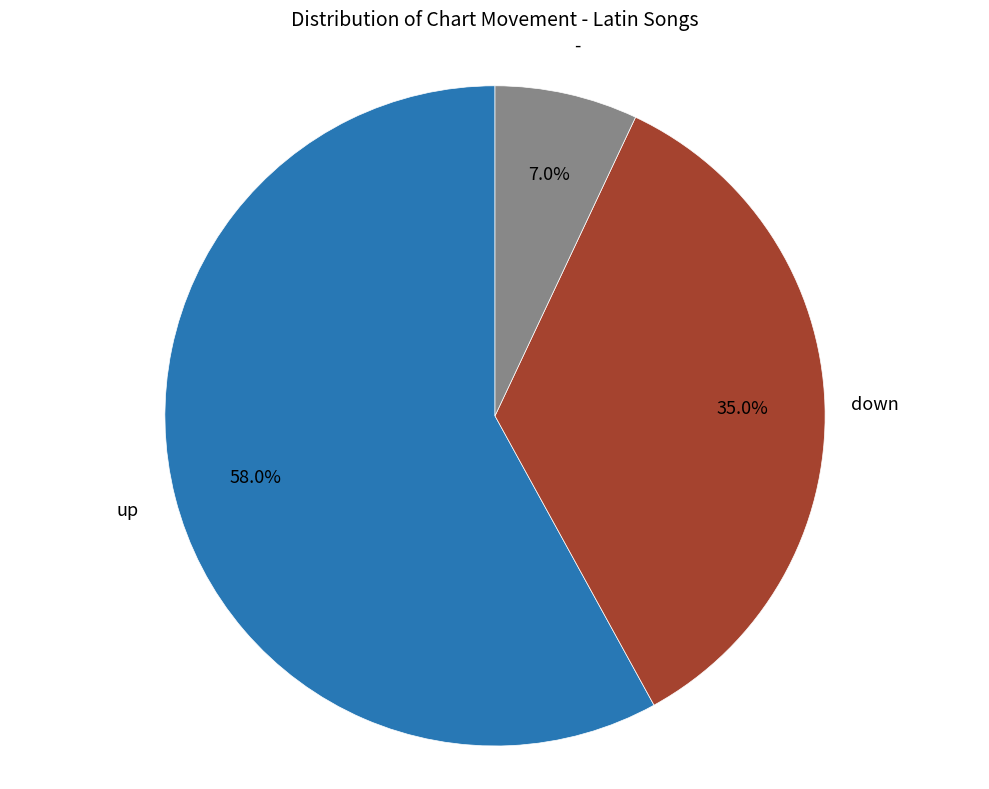

How many segments does this pie chart have?

3